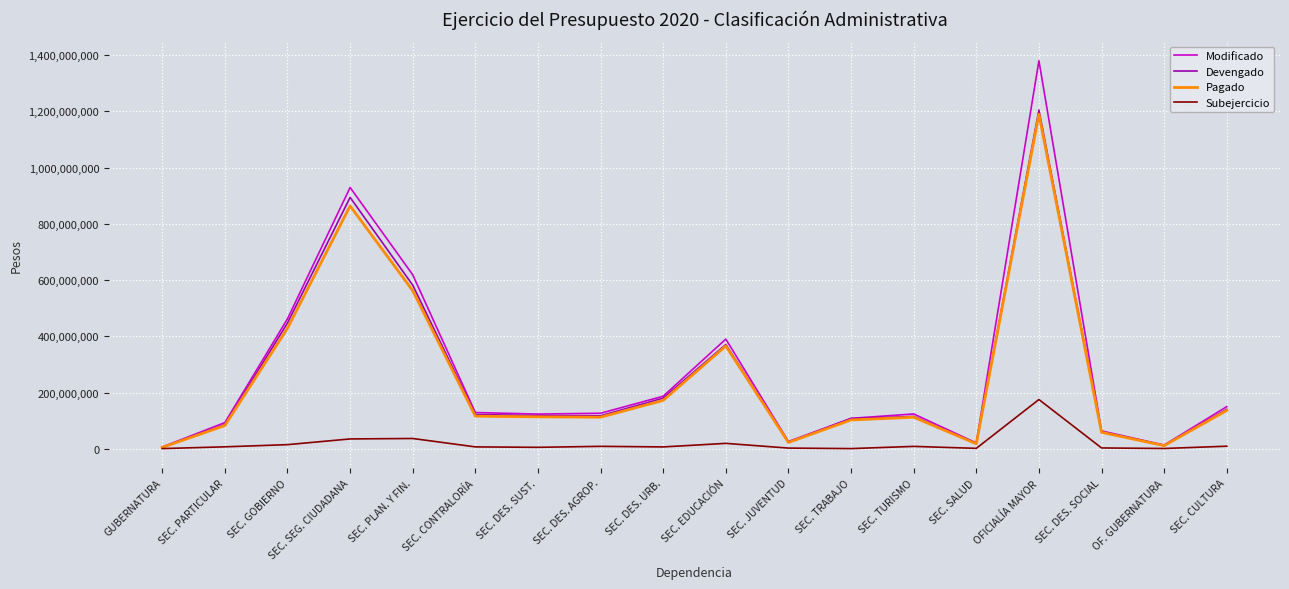

What is the sum of all Subejercicio values?

347240538